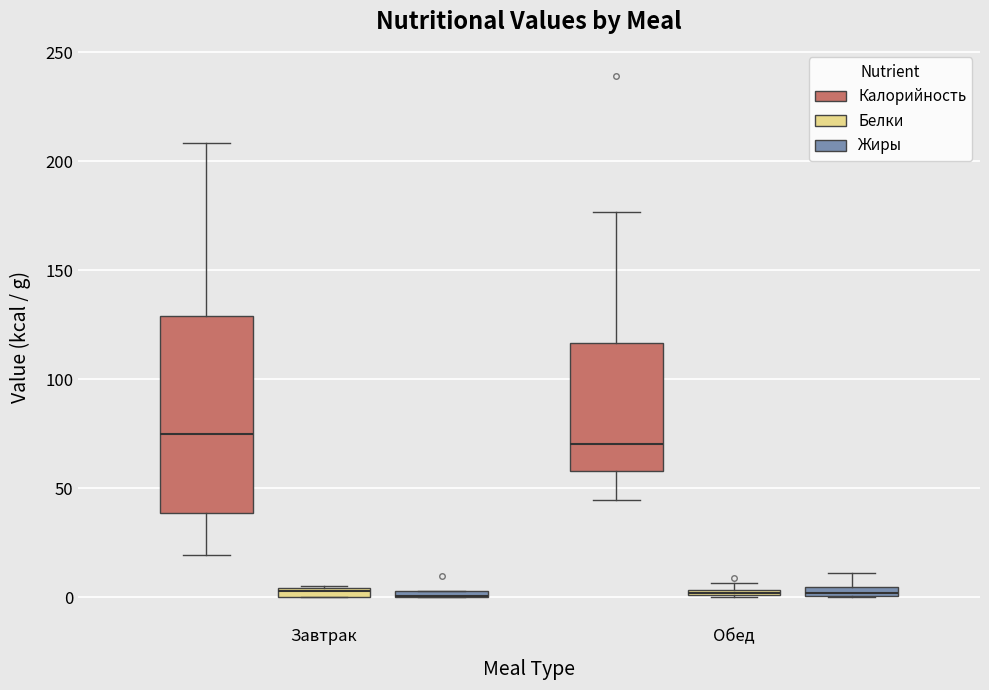

Comparing the boxes themselves (not the whiskers), which one is the tallest?

Завтрак (Калорийность)